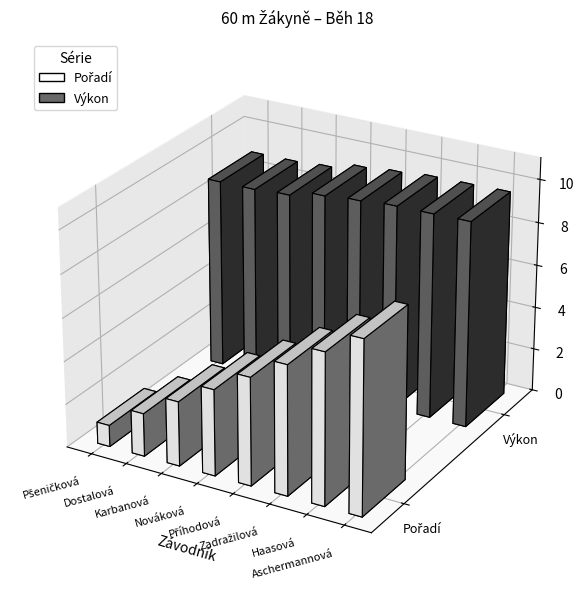

What is the label of the 3rd bar from the right?

Zadražilová